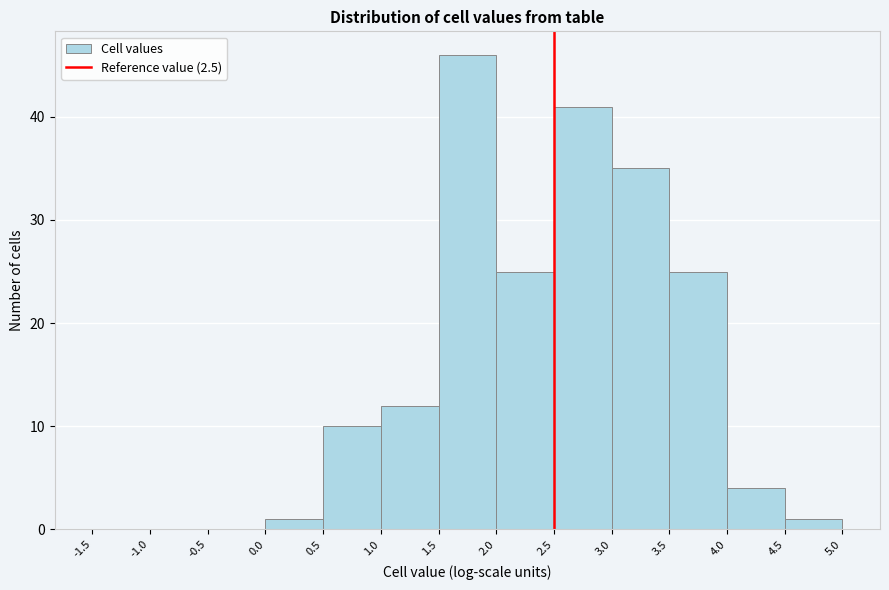

Reading left to right, list every bar in this chart as the range it spans on the x-axis followed by its height. The values are not printed on the chart, so give them approximately, as read against the axis.

-1.5 to -1.0: 0
-1.0 to -0.5: 0
-0.5 to 0.0: 0
0.0 to 0.5: 1
0.5 to 1.0: 10
1.0 to 1.5: 12
1.5 to 2.0: 46
2.0 to 2.5: 25
2.5 to 3.0: 41
3.0 to 3.5: 35
3.5 to 4.0: 25
4.0 to 4.5: 4
4.5 to 5.0: 1